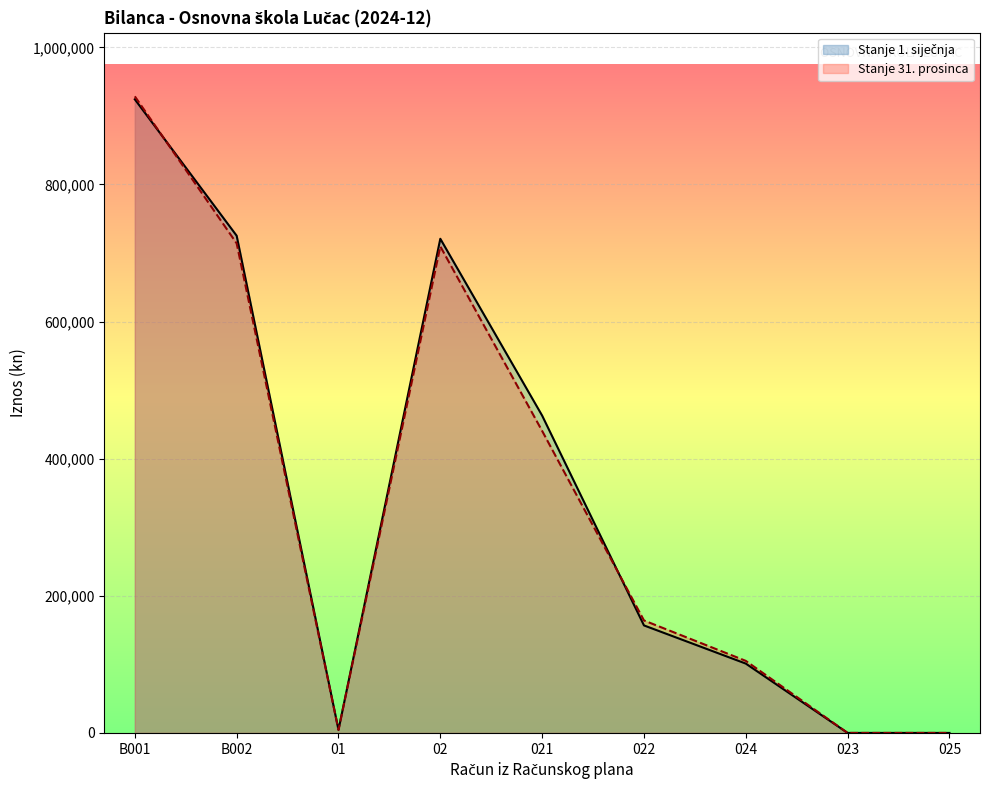

Which category has the lowest value in the Stanje 1. siječnja series?

023